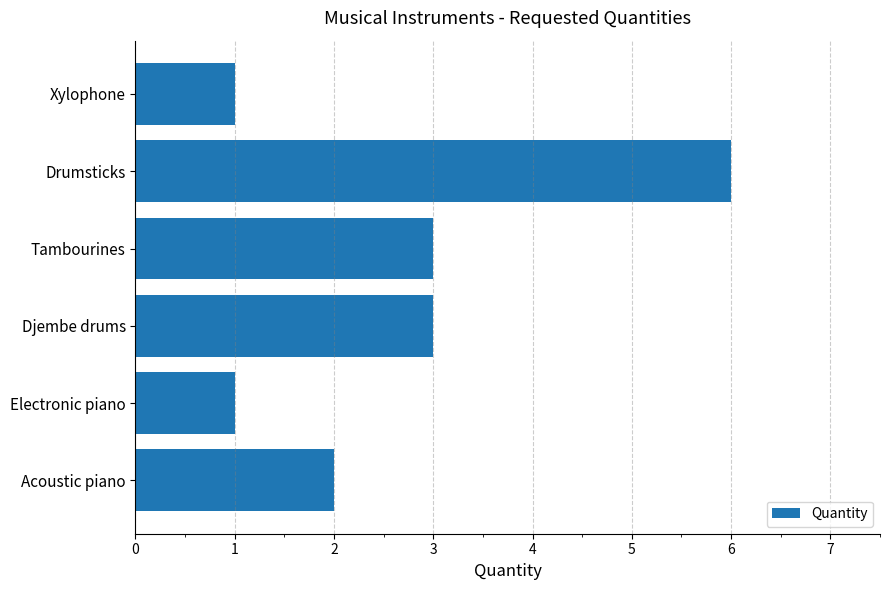

What is the maximum value shown in the chart?

6